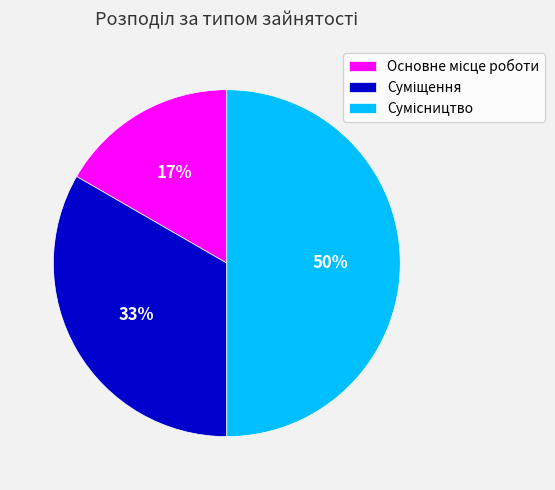

To the nearest percent, what is the difference between the largest and smallest slice percentages?

33%